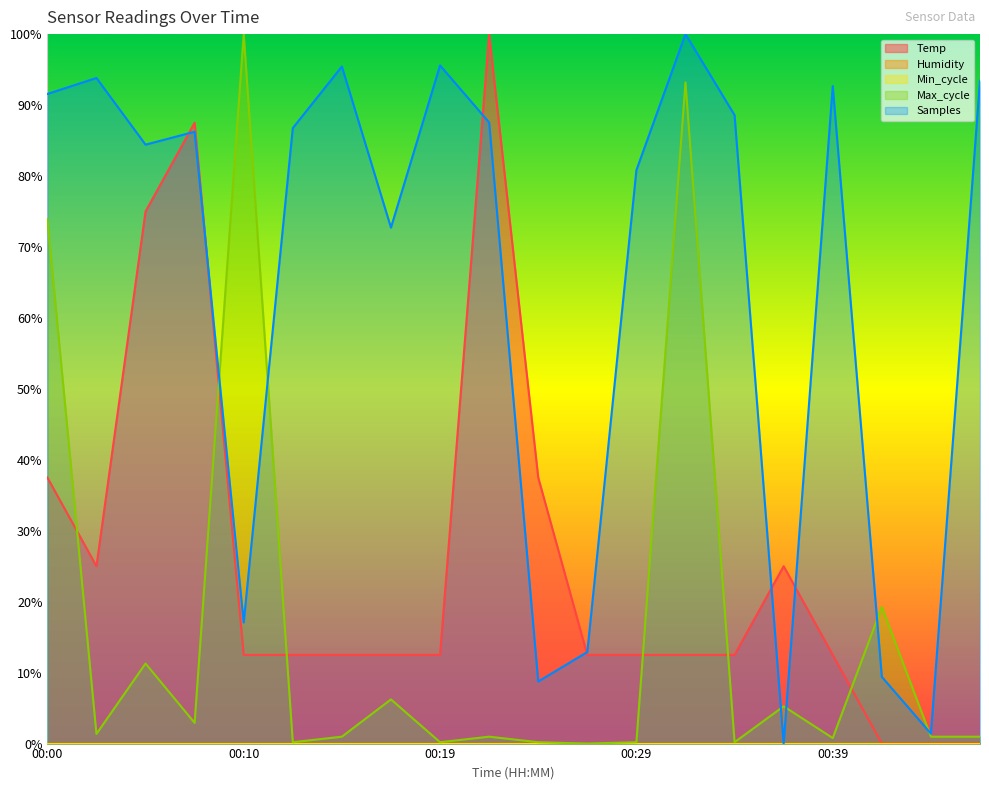

Which series ends up on top after the final intersection of Max_cycle and Samples?

Samples